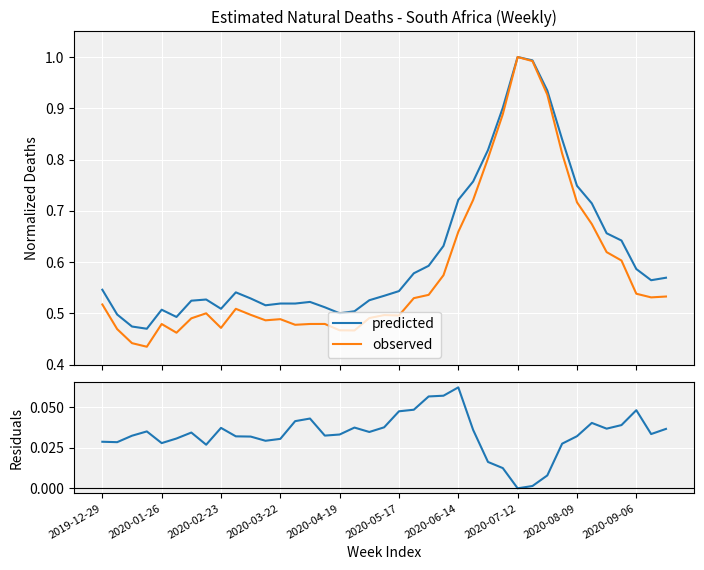

What position from the right is 23?

16